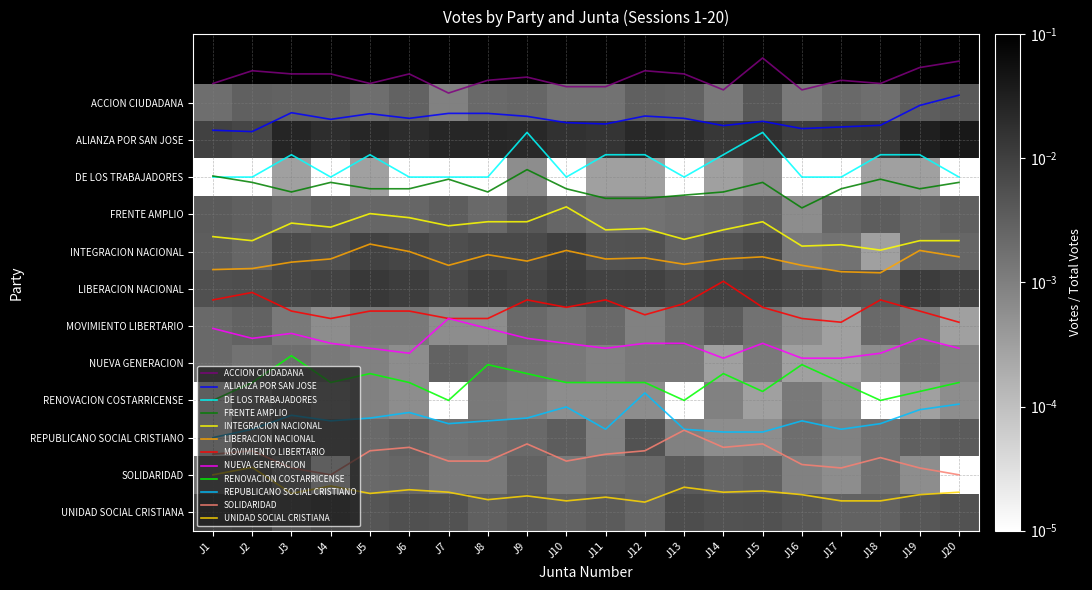

Is it true that REPUBLICANO SOCIAL CRISTIANO equals 8.5 at J5?

True